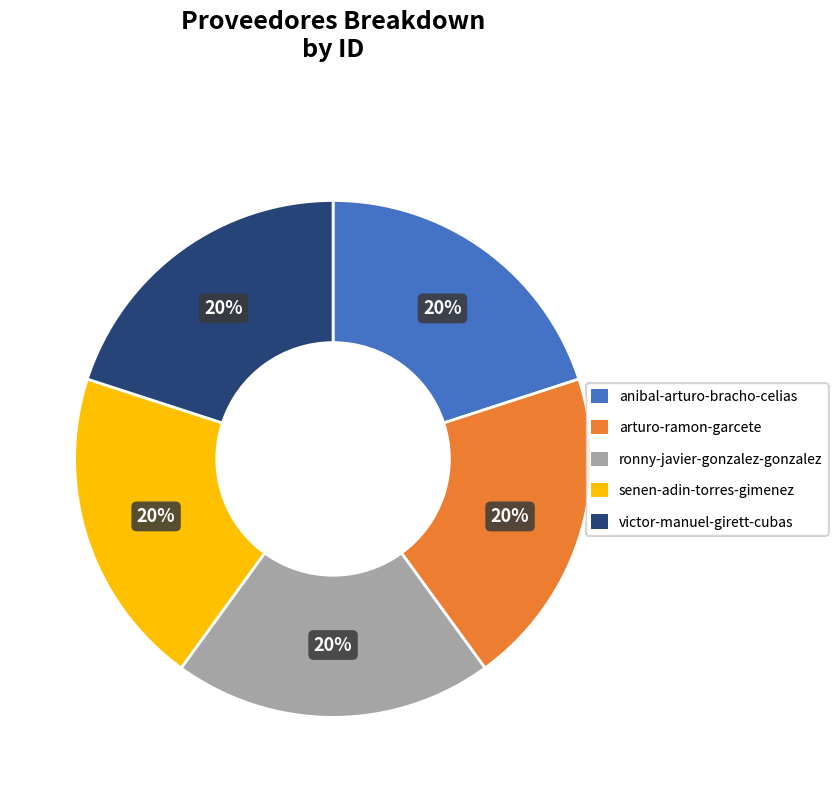

How many slices are in this pie chart?

5